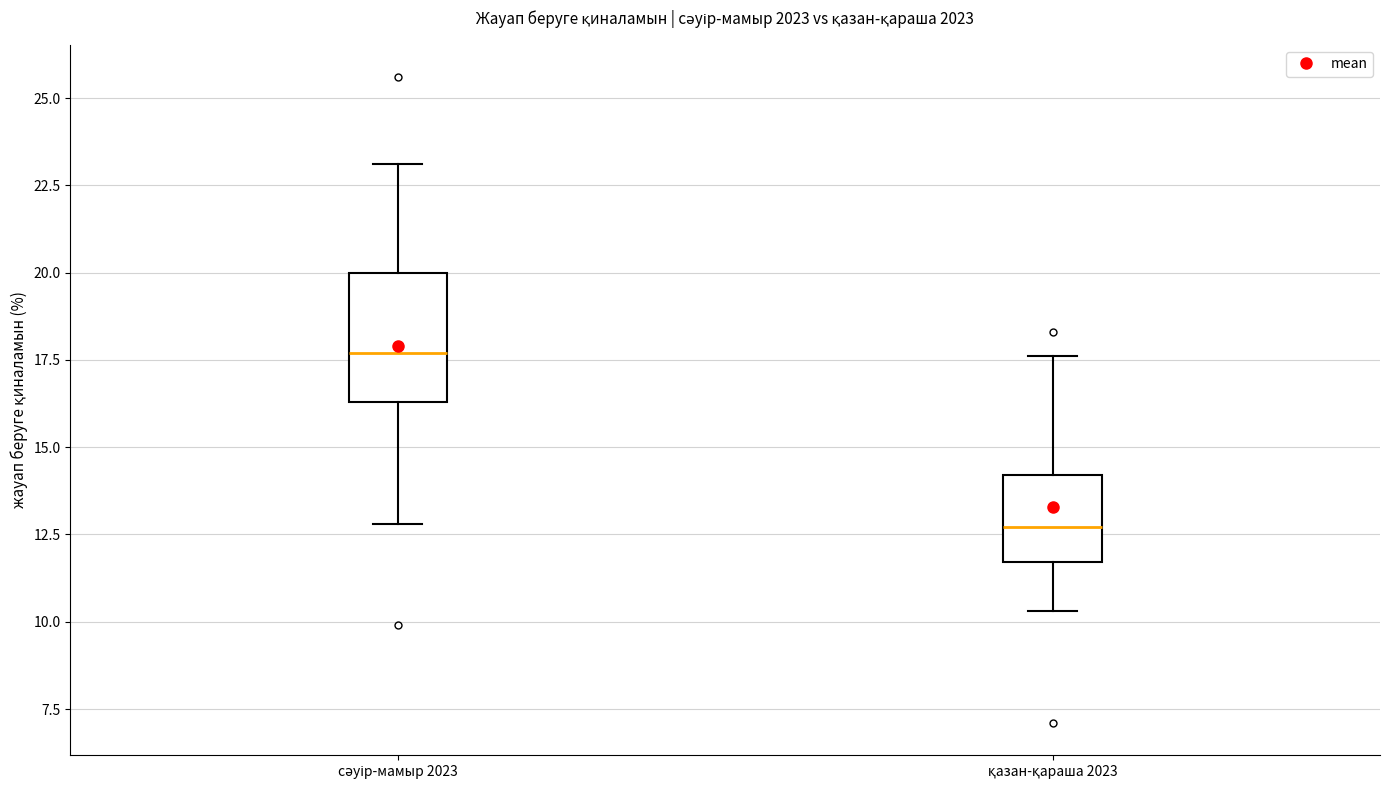

Which box is the tallest, from its lower edge to its upper edge?

сәуір-мамыр 2023